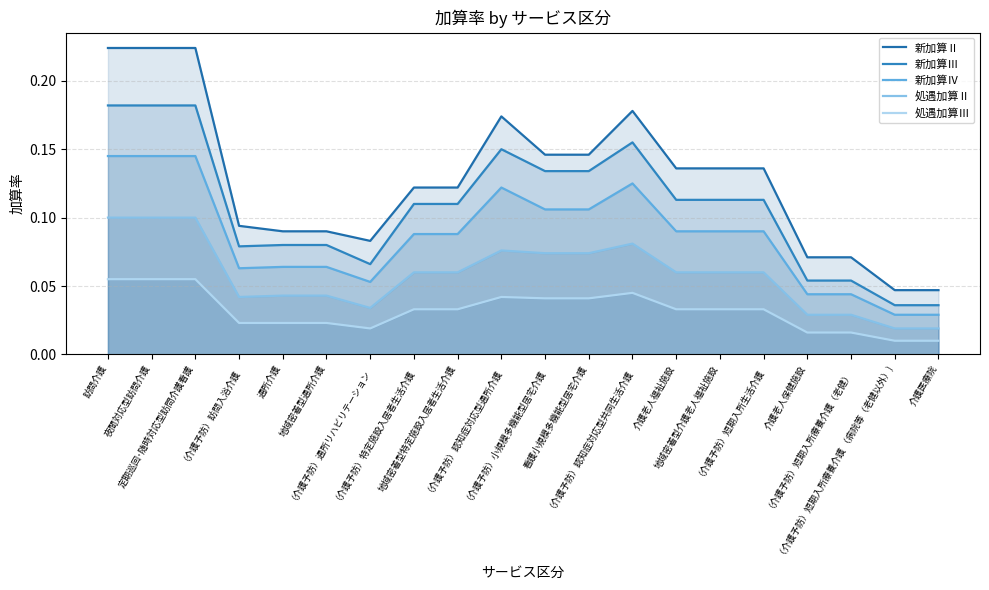

What is the label of the 20th point from the left?

介護医療院